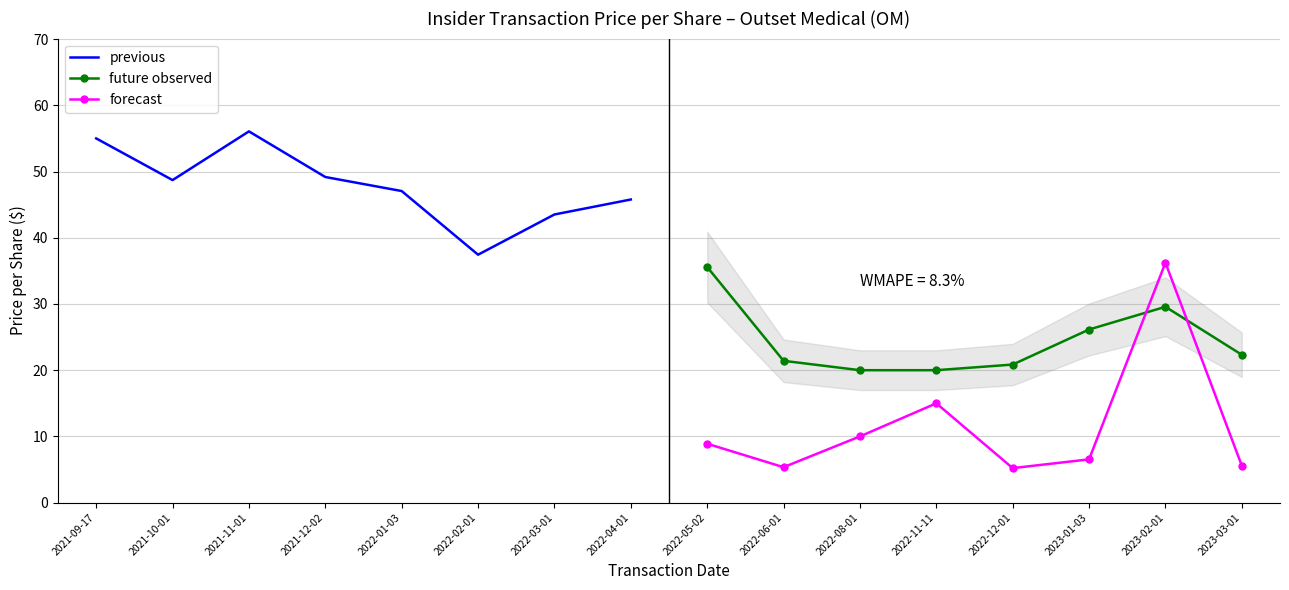

Reading left to right, what are all the values shown in this chart?

previous: 55.0	48.7	56.1	49.2	47.1	37.4	43.5	45.8
future observed: 35.6	21.4	20.0	20.0	20.9	26.1	29.6	22.3
forecast: 8.9	5.4	10.0	15.0	5.2	6.5	36.2	5.6